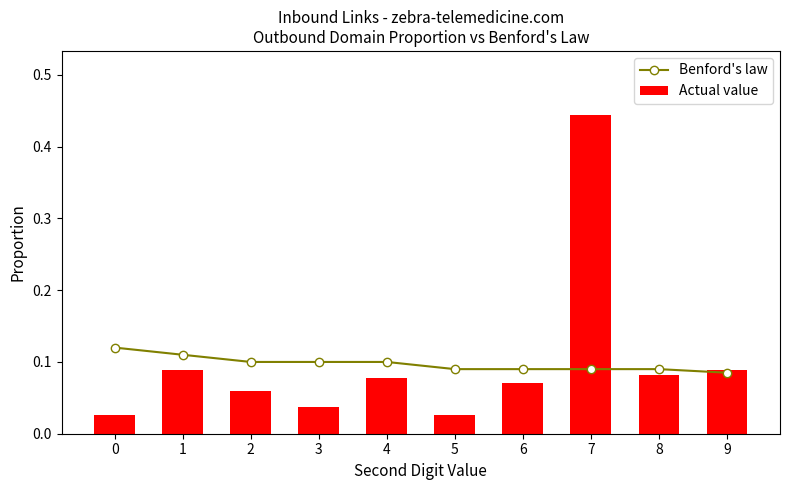

At which label does Benford's law reach its minimum?

9